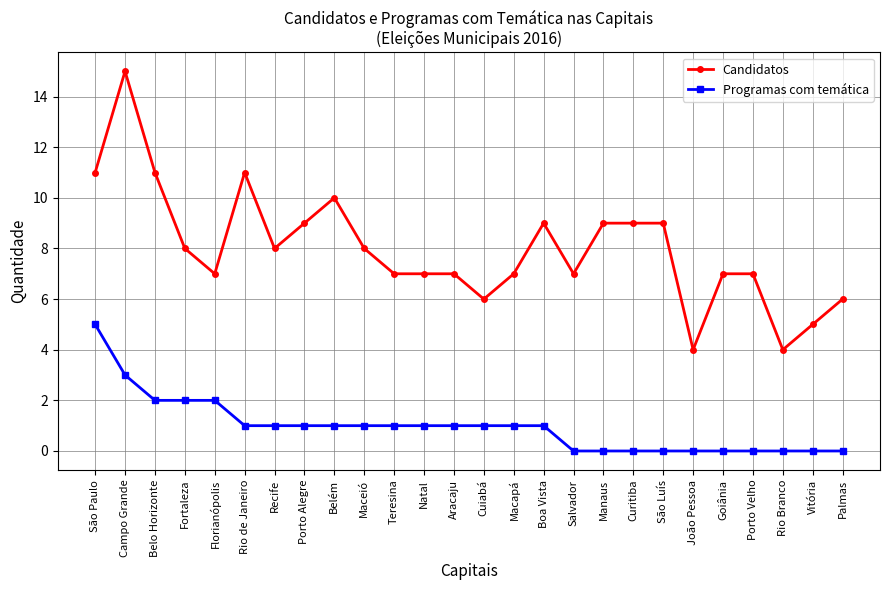

What is the average value of the Programas com temática series?

1